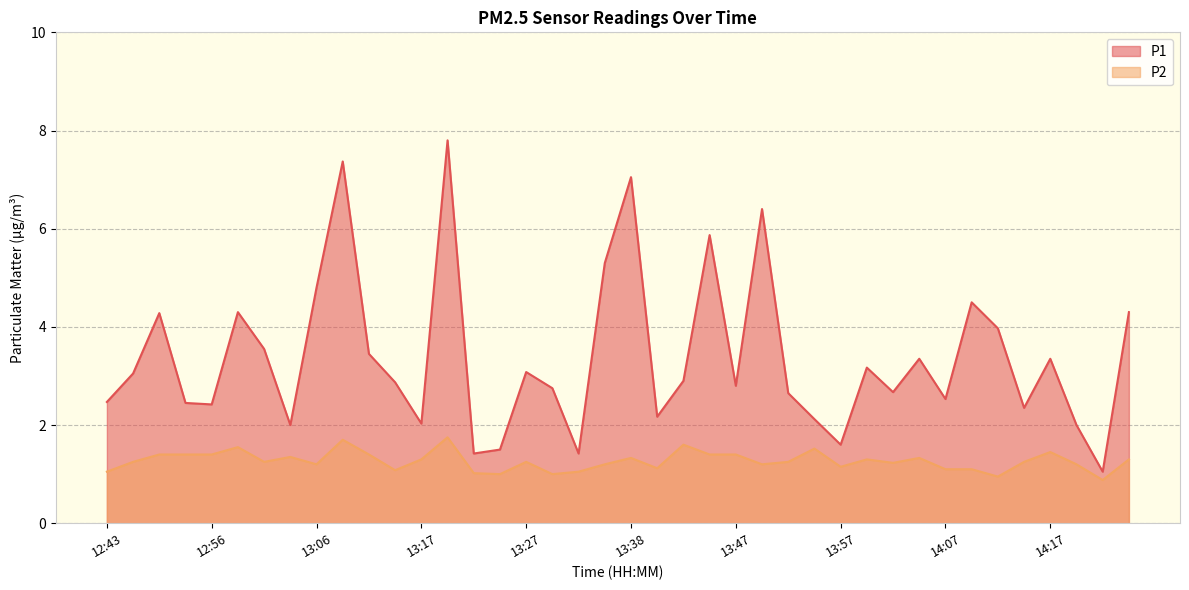

What are all the series names shown in the legend?

P1, P2